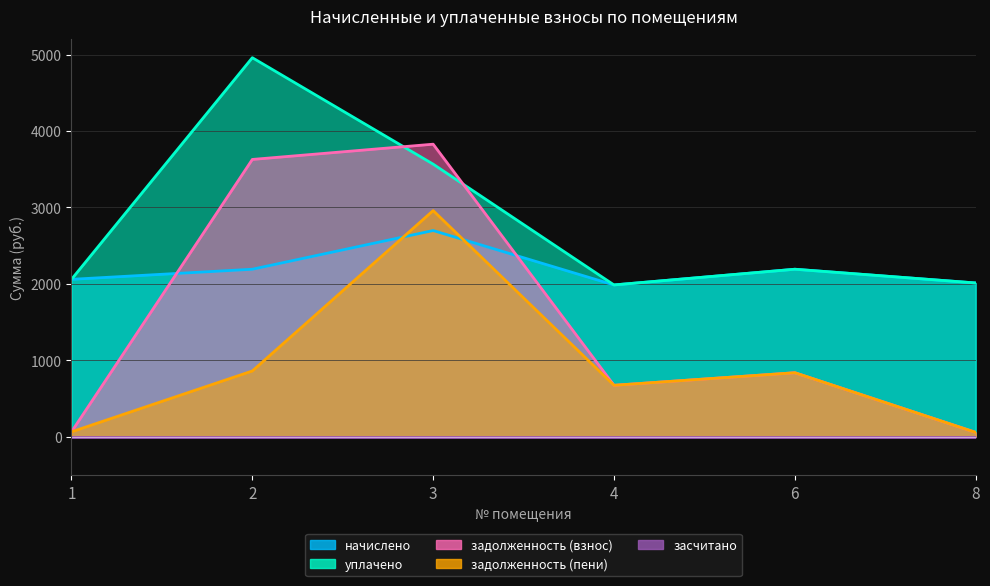

Which series has the largest total across all categories?

уплачено